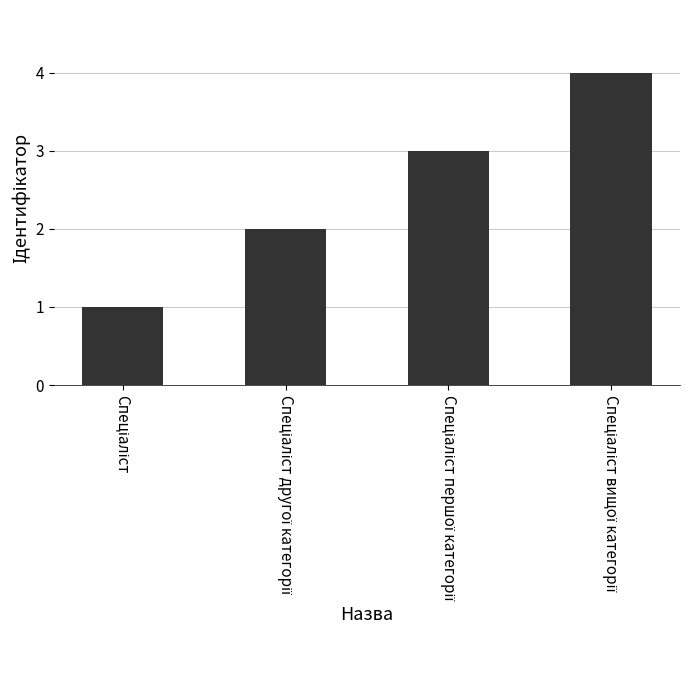

Reading left to right, extract all data points from this chart.

1	2	3	4